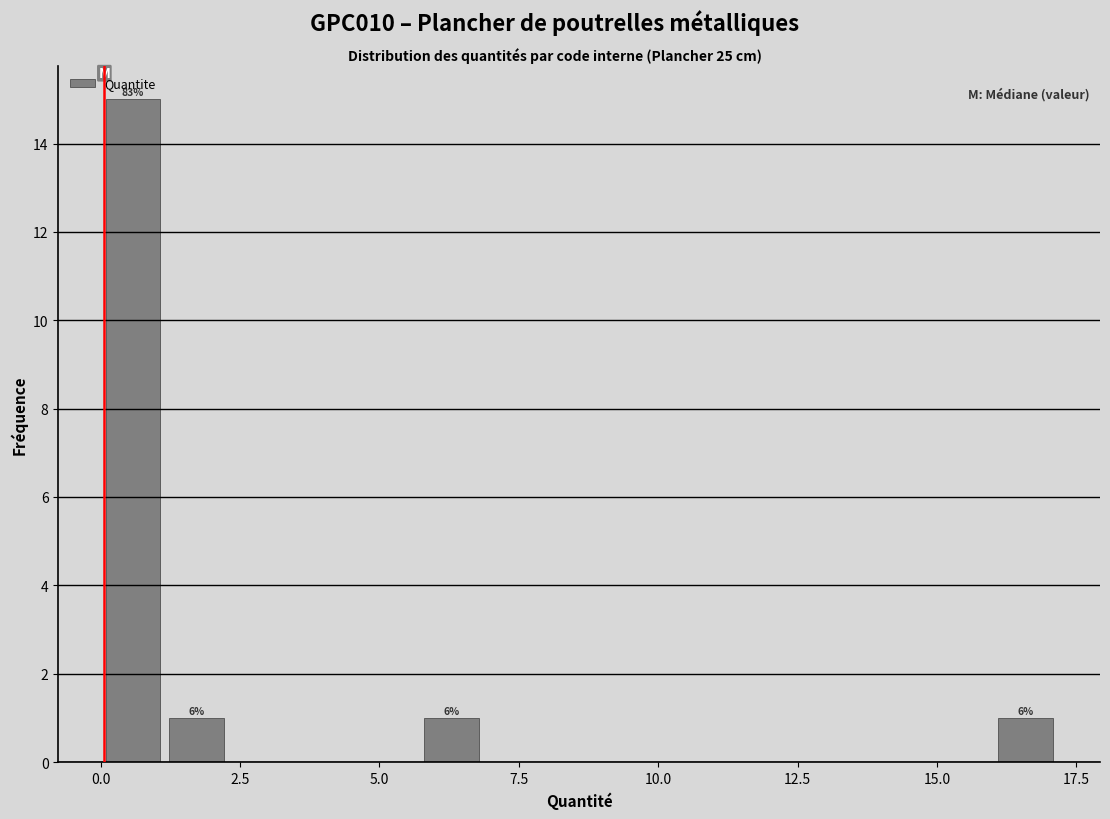

Around what value on the x-axis is the tallest bar? Give the approximate position of its centre, as read against the axis.

0.5